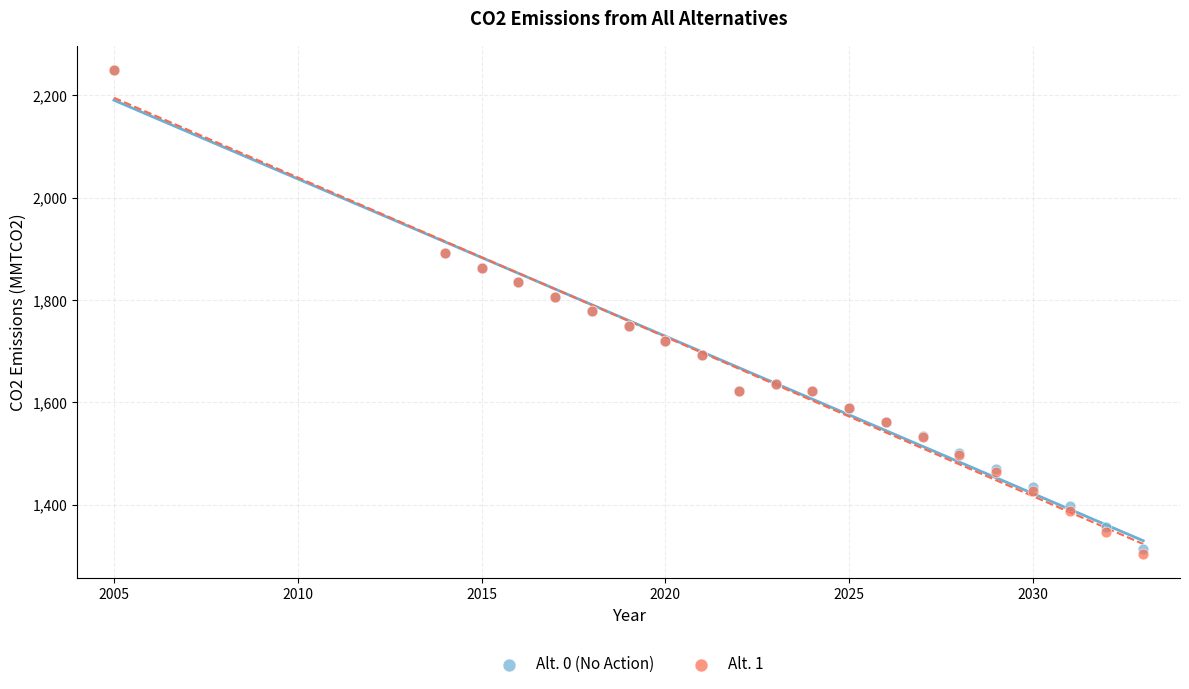

Which series has the largest Y range (max minus min)?

Alt. 1